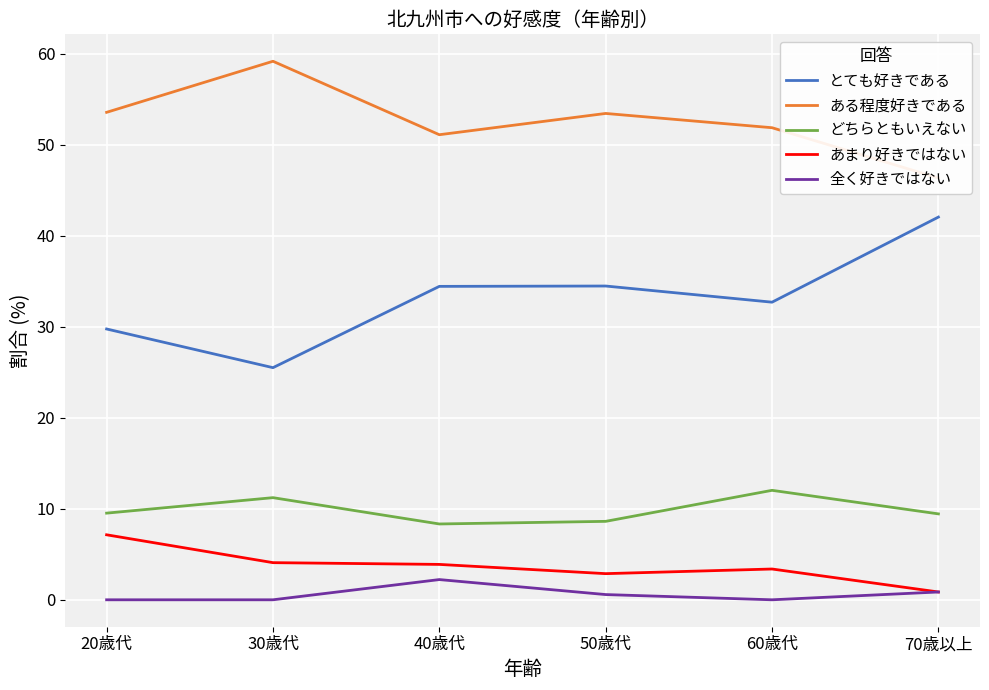

Reading right to left, what are all the values shown in this chart?

とても好きである: 70歳以上=42.1	60歳代=32.7	50歳代=34.5	40歳代=34.4	30歳代=25.5	20歳代=29.8
ある程度好きである: 70歳以上=46.4	60歳代=51.9	50歳代=53.4	40歳代=51.1	30歳代=59.2	20歳代=53.6
どちらともいえない: 70歳以上=9.4	60歳代=12.0	50歳代=8.6	40歳代=8.3	30歳代=11.2	20歳代=9.5
あまり好きではない: 70歳以上=0.9	60歳代=3.4	50歳代=2.9	40歳代=3.9	30歳代=4.1	20歳代=7.1
全く好きではない: 70歳以上=0.9	60歳代=0.0	50歳代=0.6	40歳代=2.2	30歳代=0.0	20歳代=0.0